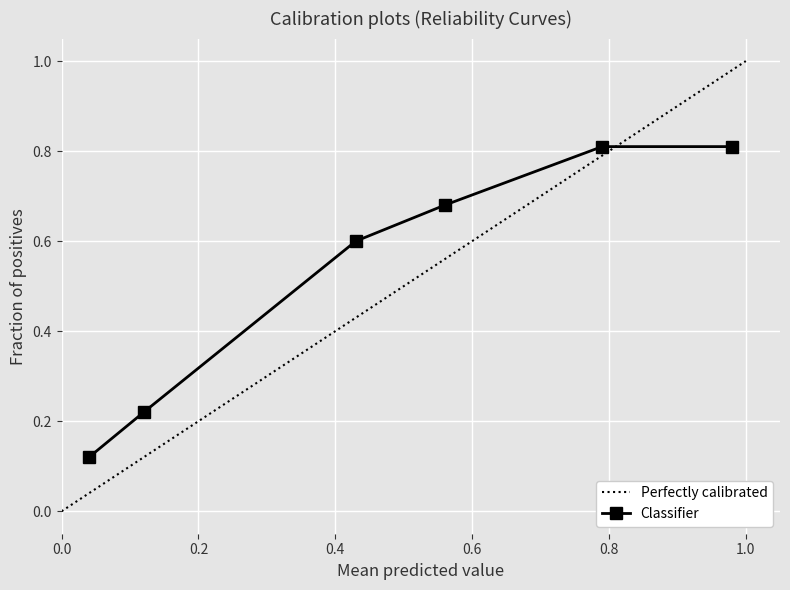

Where is Perfectly calibrated nearest to the value 0?

0.0